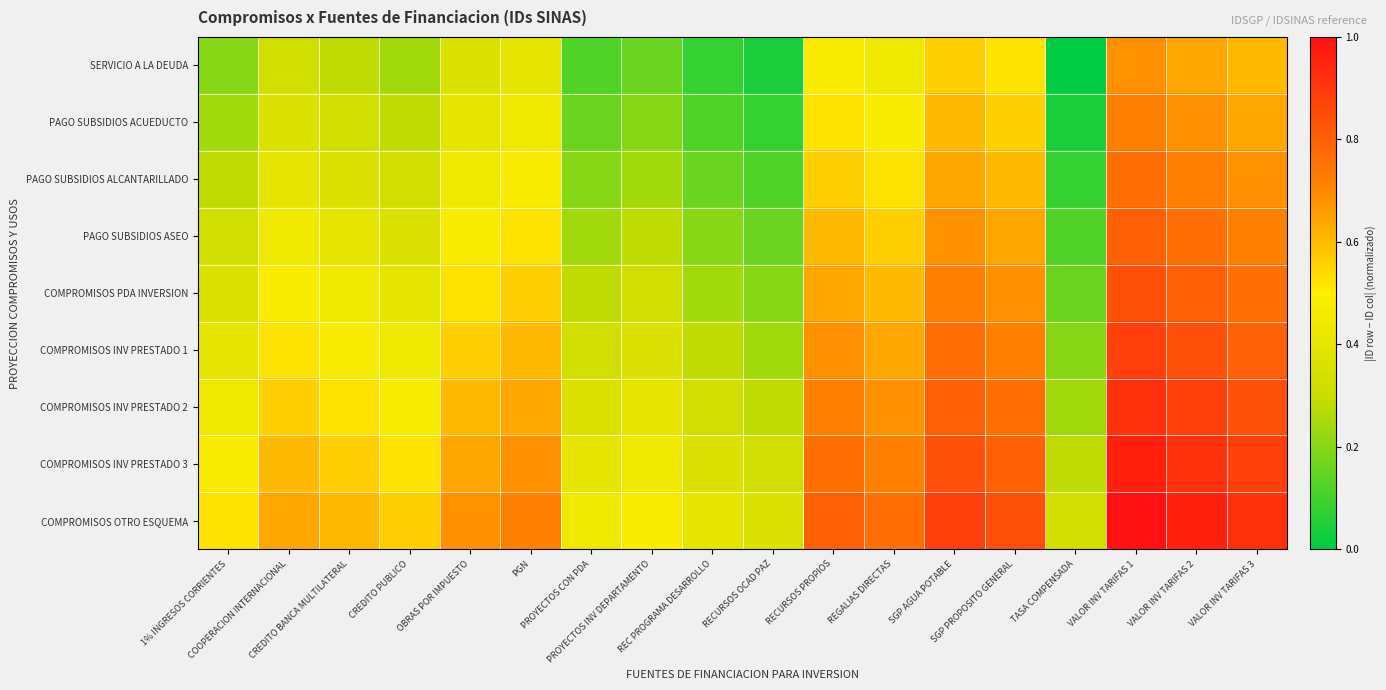

Reading left to right, what are all the values shown in this chart?

SERVICIO A LA DEUDA: 1% INGRESOS CORRIENTES=0.2	COOPERACION INTERNACIONAL=0.3	CREDITO BANCA MULTILATERAL=0.3	CREDITO PUBLICO=0.2	OBRAS POR IMPUESTO=0.4	PGN=0.4	PROYECTOS CON PDA=0.1	PROYECTOS INV DEPARTAMENTO=0.2	REC PROGRAMA DESARROLLO=0.1	RECURSOS OCAD PAZ=0.0	RECURSOS PROPIOS=0.5	REGALIAS DIRECTAS=0.4	SGP AGUA POTABLE=0.6	SGP PROPOSITO GENERAL=0.5	TASA COMPENSADA=0.0	VALOR INV TARIFAS 1=0.7	VALOR INV TARIFAS 2=0.6	VALOR INV TARIFAS 3=0.6
PAGO SUBSIDIOS ACUEDUCTO: 1% INGRESOS CORRIENTES=0.2	COOPERACION INTERNACIONAL=0.4	CREDITO BANCA MULTILATERAL=0.3	CREDITO PUBLICO=0.3	OBRAS POR IMPUESTO=0.4	PGN=0.4	PROYECTOS CON PDA=0.2	PROYECTOS INV DEPARTAMENTO=0.2	REC PROGRAMA DESARROLLO=0.1	RECURSOS OCAD PAZ=0.1	RECURSOS PROPIOS=0.5	REGALIAS DIRECTAS=0.5	SGP AGUA POTABLE=0.6	SGP PROPOSITO GENERAL=0.6	TASA COMPENSADA=0.0	VALOR INV TARIFAS 1=0.7	VALOR INV TARIFAS 2=0.7	VALOR INV TARIFAS 3=0.6
PAGO SUBSIDIOS ALCANTARILLADO: 1% INGRESOS CORRIENTES=0.3	COOPERACION INTERNACIONAL=0.4	CREDITO BANCA MULTILATERAL=0.4	CREDITO PUBLICO=0.3	OBRAS POR IMPUESTO=0.4	PGN=0.5	PROYECTOS CON PDA=0.2	PROYECTOS INV DEPARTAMENTO=0.2	REC PROGRAMA DESARROLLO=0.2	RECURSOS OCAD PAZ=0.1	RECURSOS PROPIOS=0.6	REGALIAS DIRECTAS=0.5	SGP AGUA POTABLE=0.6	SGP PROPOSITO GENERAL=0.6	TASA COMPENSADA=0.1	VALOR INV TARIFAS 1=0.8	VALOR INV TARIFAS 2=0.7	VALOR INV TARIFAS 3=0.7
PAGO SUBSIDIOS ASEO: 1% INGRESOS CORRIENTES=0.3	COOPERACION INTERNACIONAL=0.4	CREDITO BANCA MULTILATERAL=0.4	CREDITO PUBLICO=0.4	OBRAS POR IMPUESTO=0.5	PGN=0.5	PROYECTOS CON PDA=0.2	PROYECTOS INV DEPARTAMENTO=0.3	REC PROGRAMA DESARROLLO=0.2	RECURSOS OCAD PAZ=0.2	RECURSOS PROPIOS=0.6	REGALIAS DIRECTAS=0.6	SGP AGUA POTABLE=0.7	SGP PROPOSITO GENERAL=0.6	TASA COMPENSADA=0.1	VALOR INV TARIFAS 1=0.8	VALOR INV TARIFAS 2=0.8	VALOR INV TARIFAS 3=0.7
COMPROMISOS PDA INVERSION: 1% INGRESOS CORRIENTES=0.4	COOPERACION INTERNACIONAL=0.5	CREDITO BANCA MULTILATERAL=0.4	CREDITO PUBLICO=0.4	OBRAS POR IMPUESTO=0.5	PGN=0.6	PROYECTOS CON PDA=0.3	PROYECTOS INV DEPARTAMENTO=0.3	REC PROGRAMA DESARROLLO=0.2	RECURSOS OCAD PAZ=0.2	RECURSOS PROPIOS=0.6	REGALIAS DIRECTAS=0.6	SGP AGUA POTABLE=0.7	SGP PROPOSITO GENERAL=0.7	TASA COMPENSADA=0.2	VALOR INV TARIFAS 1=0.8	VALOR INV TARIFAS 2=0.8	VALOR INV TARIFAS 3=0.8
COMPROMISOS INV PRESTADO 1: 1% INGRESOS CORRIENTES=0.4	COOPERACION INTERNACIONAL=0.5	CREDITO BANCA MULTILATERAL=0.5	CREDITO PUBLICO=0.4	OBRAS POR IMPUESTO=0.6	PGN=0.6	PROYECTOS CON PDA=0.3	PROYECTOS INV DEPARTAMENTO=0.4	REC PROGRAMA DESARROLLO=0.3	RECURSOS OCAD PAZ=0.2	RECURSOS PROPIOS=0.7	REGALIAS DIRECTAS=0.6	SGP AGUA POTABLE=0.8	SGP PROPOSITO GENERAL=0.7	TASA COMPENSADA=0.2	VALOR INV TARIFAS 1=0.9	VALOR INV TARIFAS 2=0.8	VALOR INV TARIFAS 3=0.8
COMPROMISOS INV PRESTADO 2: 1% INGRESOS CORRIENTES=0.4	COOPERACION INTERNACIONAL=0.6	CREDITO BANCA MULTILATERAL=0.5	CREDITO PUBLICO=0.5	OBRAS POR IMPUESTO=0.6	PGN=0.6	PROYECTOS CON PDA=0.4	PROYECTOS INV DEPARTAMENTO=0.4	REC PROGRAMA DESARROLLO=0.3	RECURSOS OCAD PAZ=0.3	RECURSOS PROPIOS=0.7	REGALIAS DIRECTAS=0.7	SGP AGUA POTABLE=0.8	SGP PROPOSITO GENERAL=0.8	TASA COMPENSADA=0.2	VALOR INV TARIFAS 1=0.9	VALOR INV TARIFAS 2=0.9	VALOR INV TARIFAS 3=0.8
COMPROMISOS INV PRESTADO 3: 1% INGRESOS CORRIENTES=0.5	COOPERACION INTERNACIONAL=0.6	CREDITO BANCA MULTILATERAL=0.6	CREDITO PUBLICO=0.5	OBRAS POR IMPUESTO=0.6	PGN=0.7	PROYECTOS CON PDA=0.4	PROYECTOS INV DEPARTAMENTO=0.4	REC PROGRAMA DESARROLLO=0.4	RECURSOS OCAD PAZ=0.3	RECURSOS PROPIOS=0.8	REGALIAS DIRECTAS=0.7	SGP AGUA POTABLE=0.8	SGP PROPOSITO GENERAL=0.8	TASA COMPENSADA=0.3	VALOR INV TARIFAS 1=1.0	VALOR INV TARIFAS 2=0.9	VALOR INV TARIFAS 3=0.9
COMPROMISOS OTRO ESQUEMA: 1% INGRESOS CORRIENTES=0.5	COOPERACION INTERNACIONAL=0.6	CREDITO BANCA MULTILATERAL=0.6	CREDITO PUBLICO=0.6	OBRAS POR IMPUESTO=0.7	PGN=0.7	PROYECTOS CON PDA=0.4	PROYECTOS INV DEPARTAMENTO=0.5	REC PROGRAMA DESARROLLO=0.4	RECURSOS OCAD PAZ=0.4	RECURSOS PROPIOS=0.8	REGALIAS DIRECTAS=0.8	SGP AGUA POTABLE=0.9	SGP PROPOSITO GENERAL=0.8	TASA COMPENSADA=0.3	VALOR INV TARIFAS 1=1.0	VALOR INV TARIFAS 2=1.0	VALOR INV TARIFAS 3=0.9